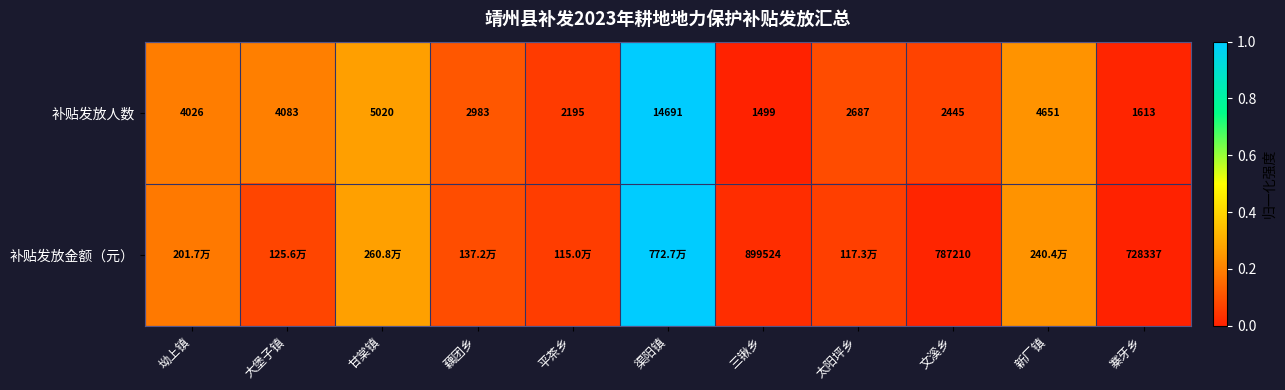

Which has a higher value, 藕团乡 or 太阳坪乡?

藕团乡